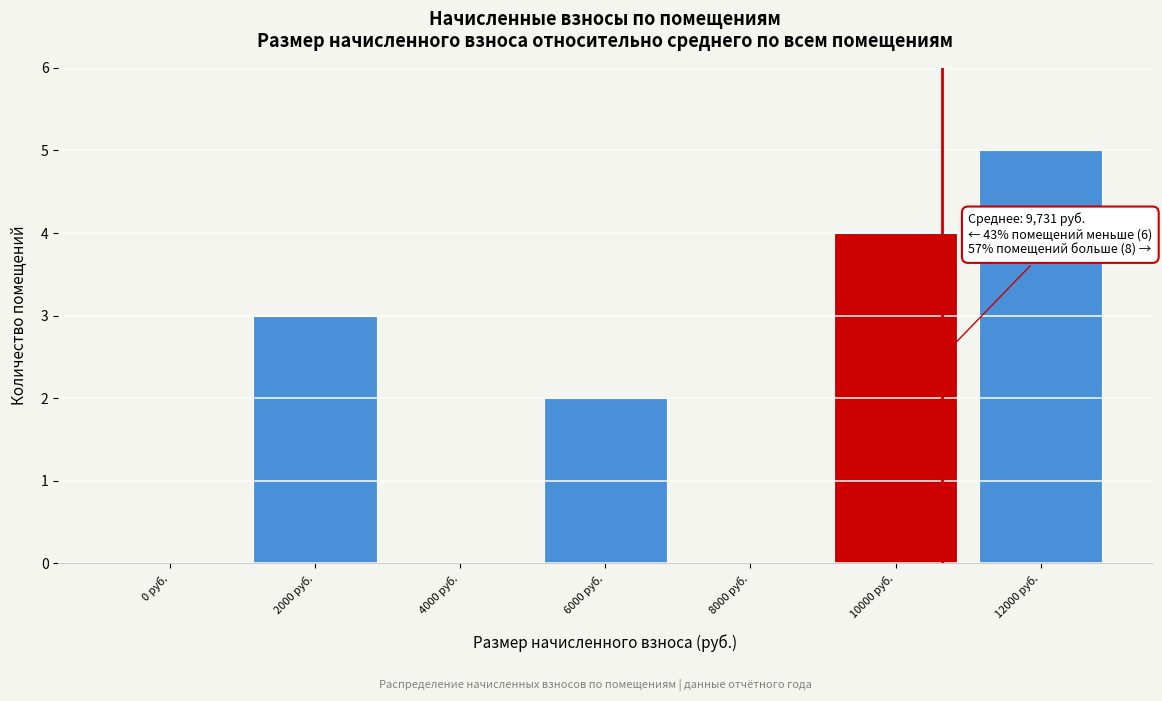

Reading left to right, transcribe all the data shown in this chart.

0 руб.=0	2000 руб.=3	4000 руб.=0	6000 руб.=2	8000 руб.=0	10000 руб.=4	12000 руб.=5